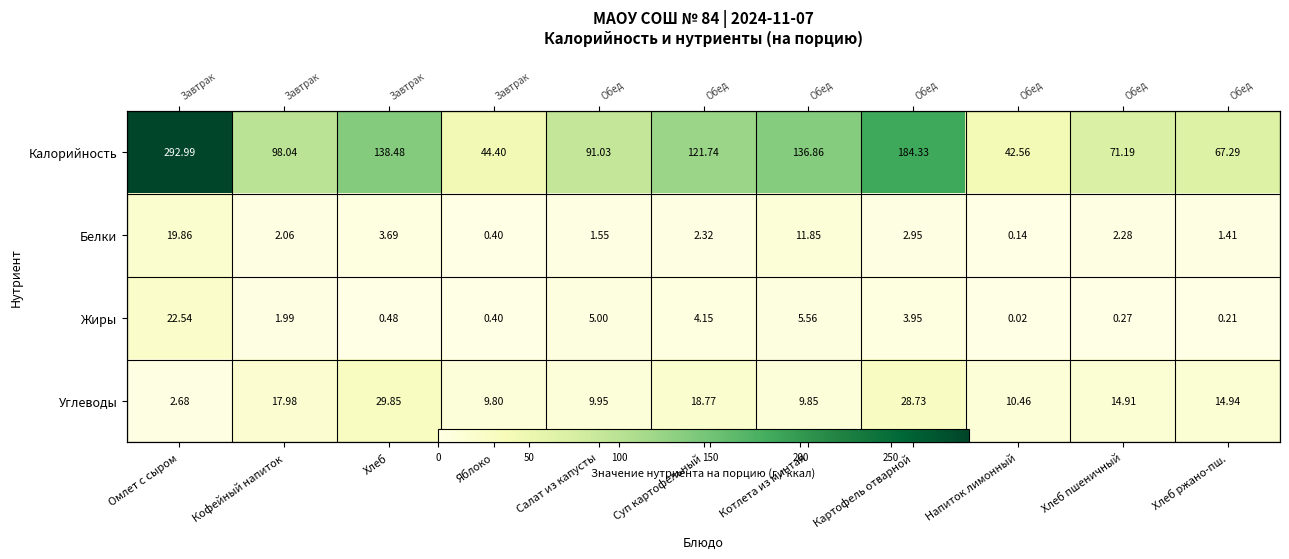

What is the difference between the second highest and minimum values in the Жиры series?

5.5